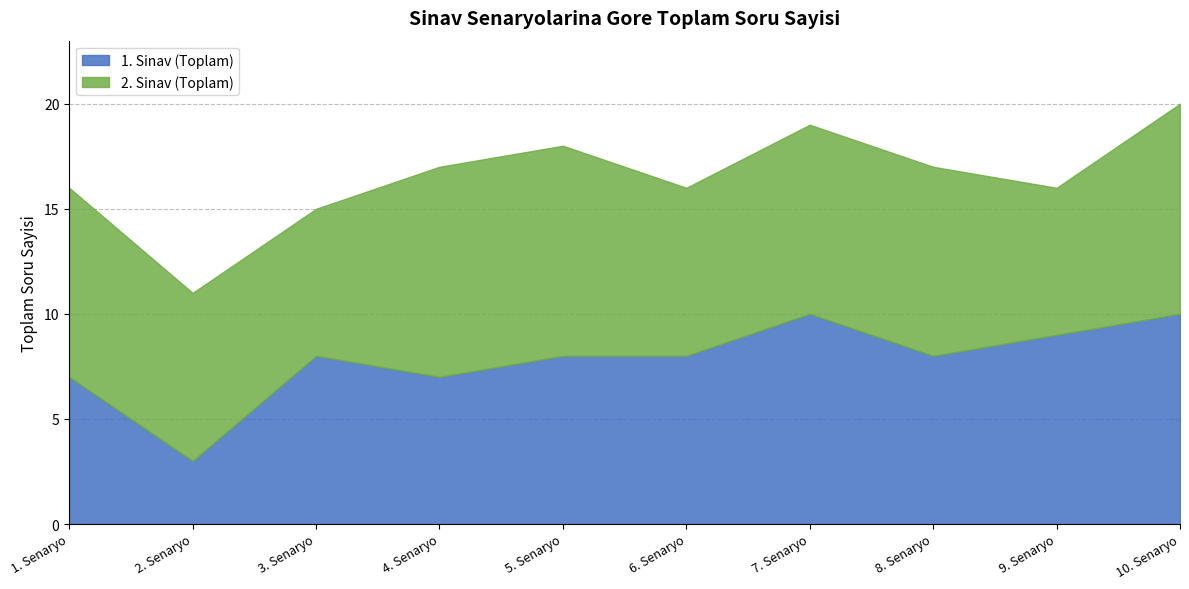

What is the difference between the second highest and second lowest values in the 2. Sinav (Toplam) series?

3